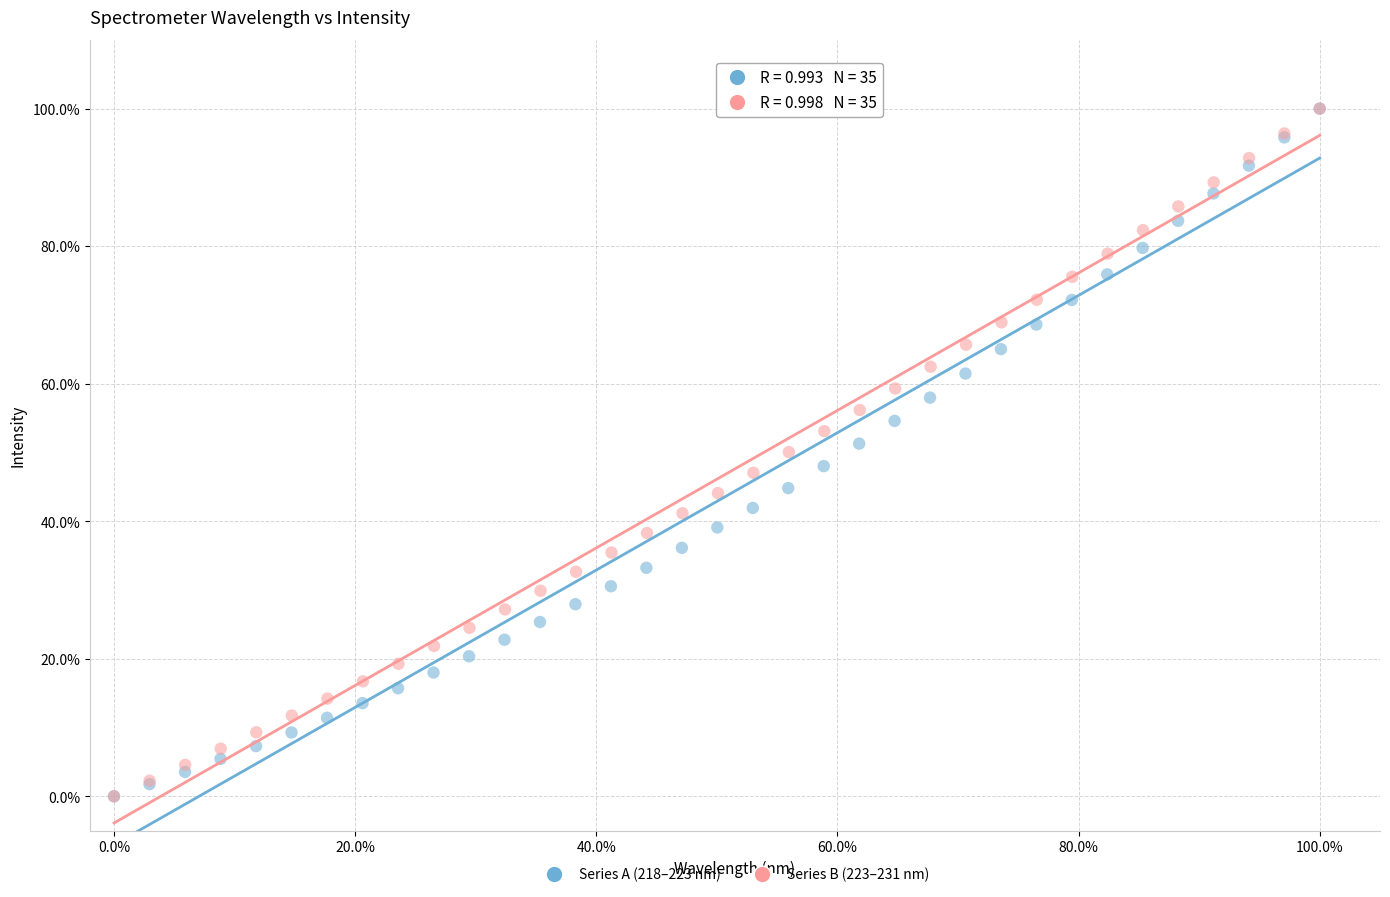

What are all the series names shown in the legend?

Series A (218–223 nm), Series B (223–231 nm)